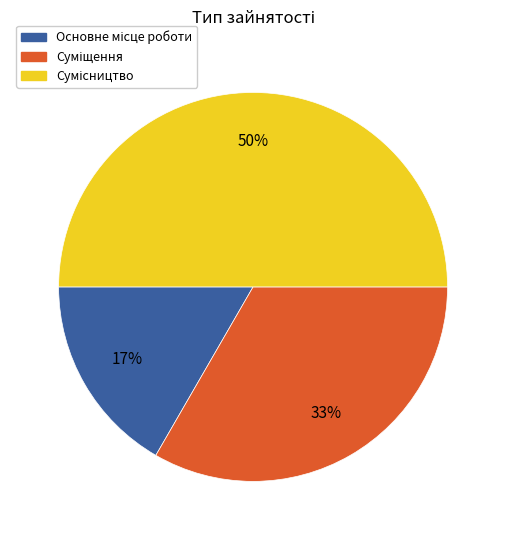

How many slices are in this pie chart?

3